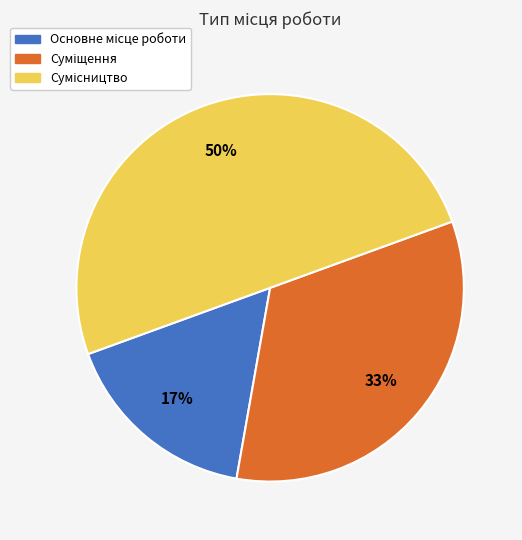

How many slices are in this pie chart?

3